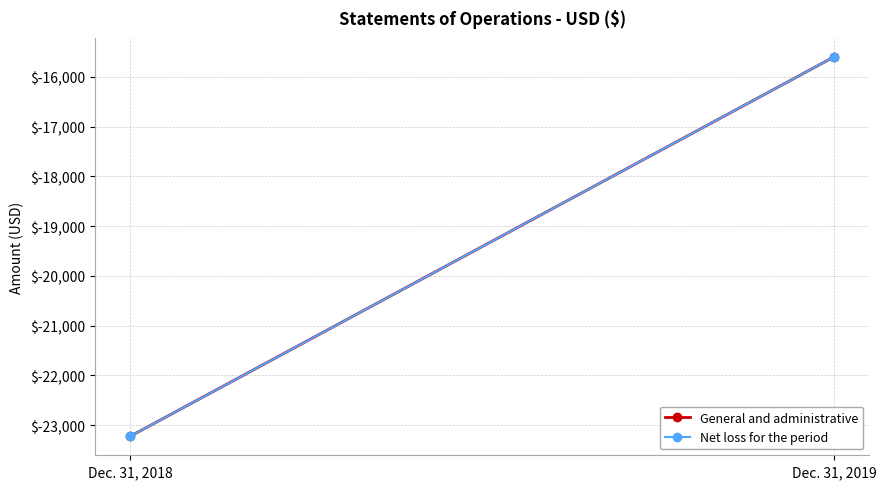

Which category has the lowest value across all series?

Dec. 31, 2018